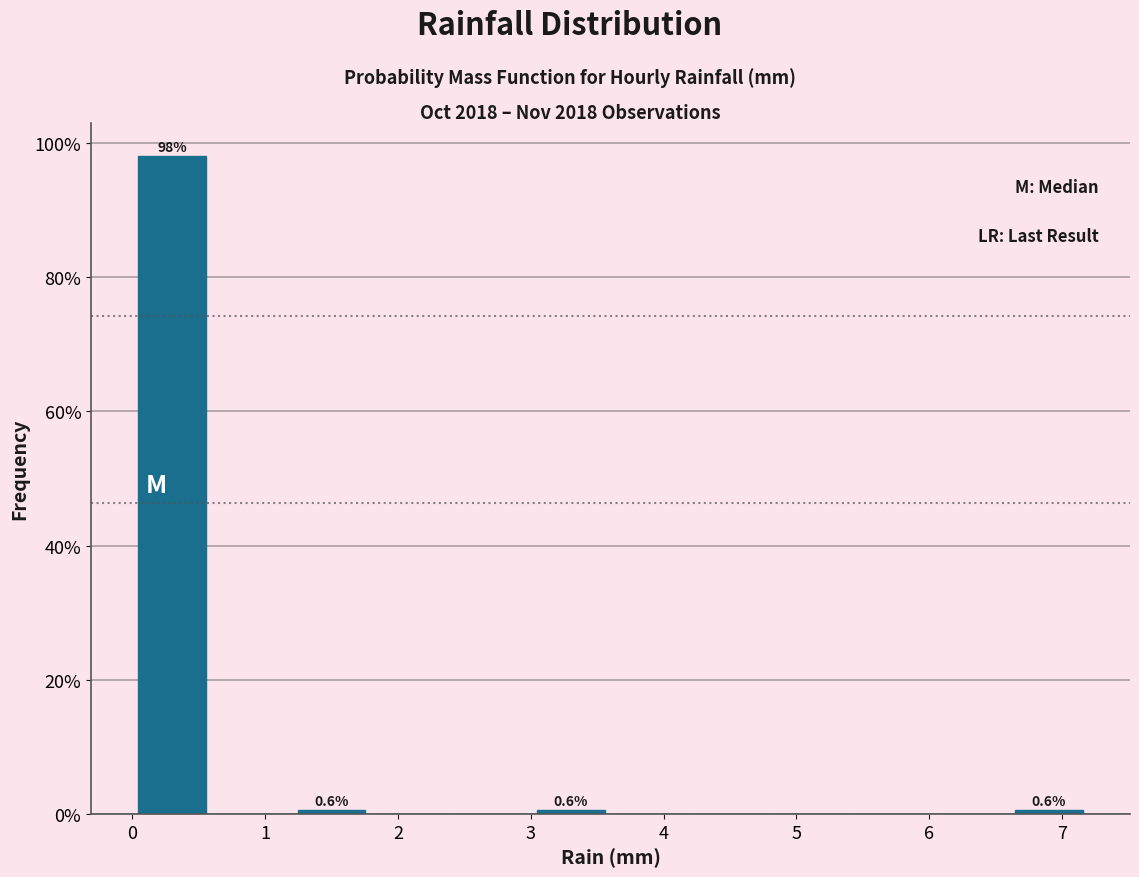

Over which range of the x-axis is the bar tallest?

0.0 to 0.6